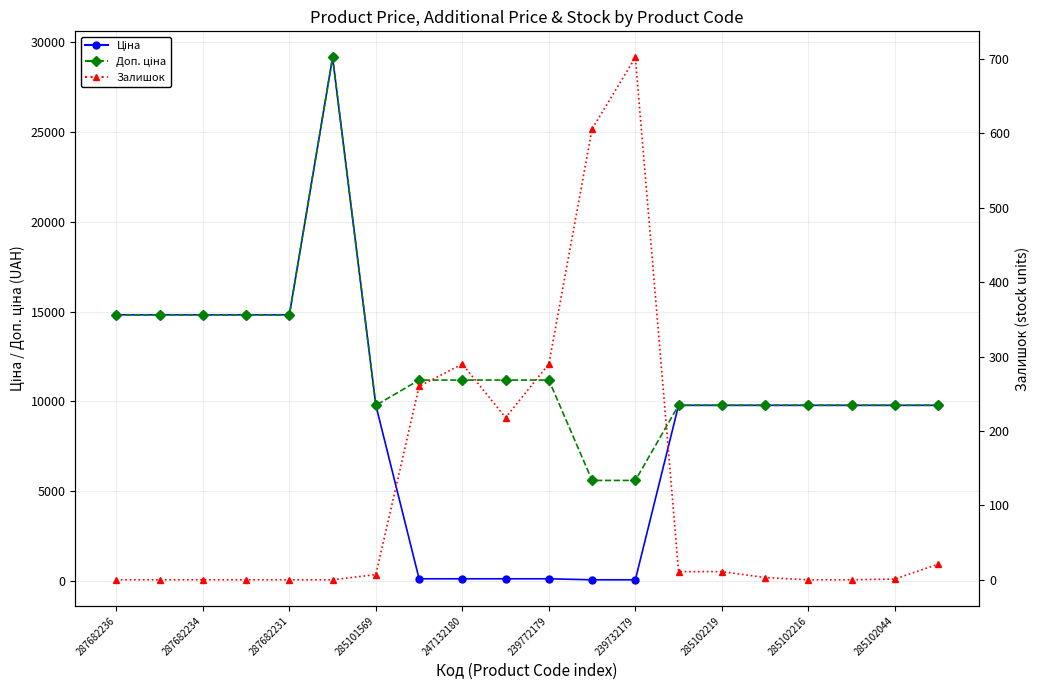

How many distinct data groups are displayed?

3